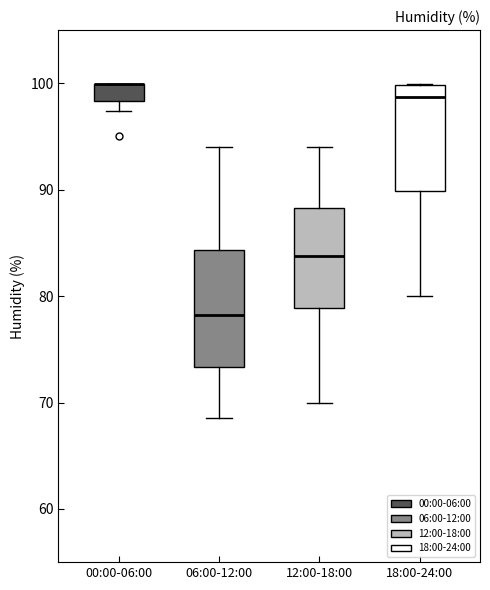

Where does the median line of the box for 06:00-12:00 sit on the y-axis? The values are not printed on the chart, so give them approximately, as read against the axis.

78